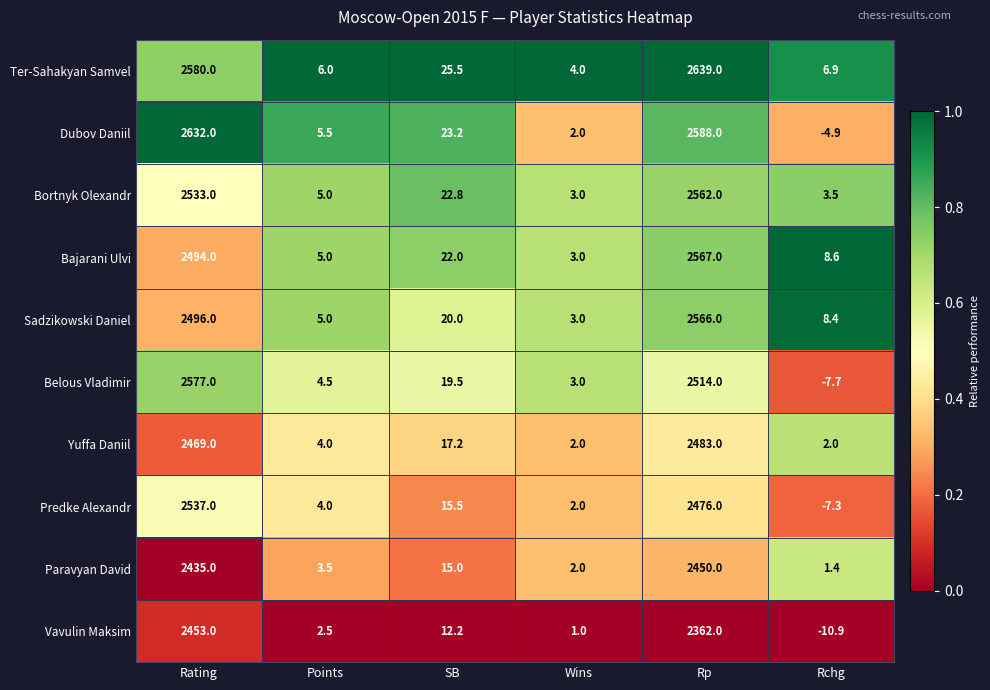

Which series has the largest total across all categories?

Ter-Sahakyan Samvel